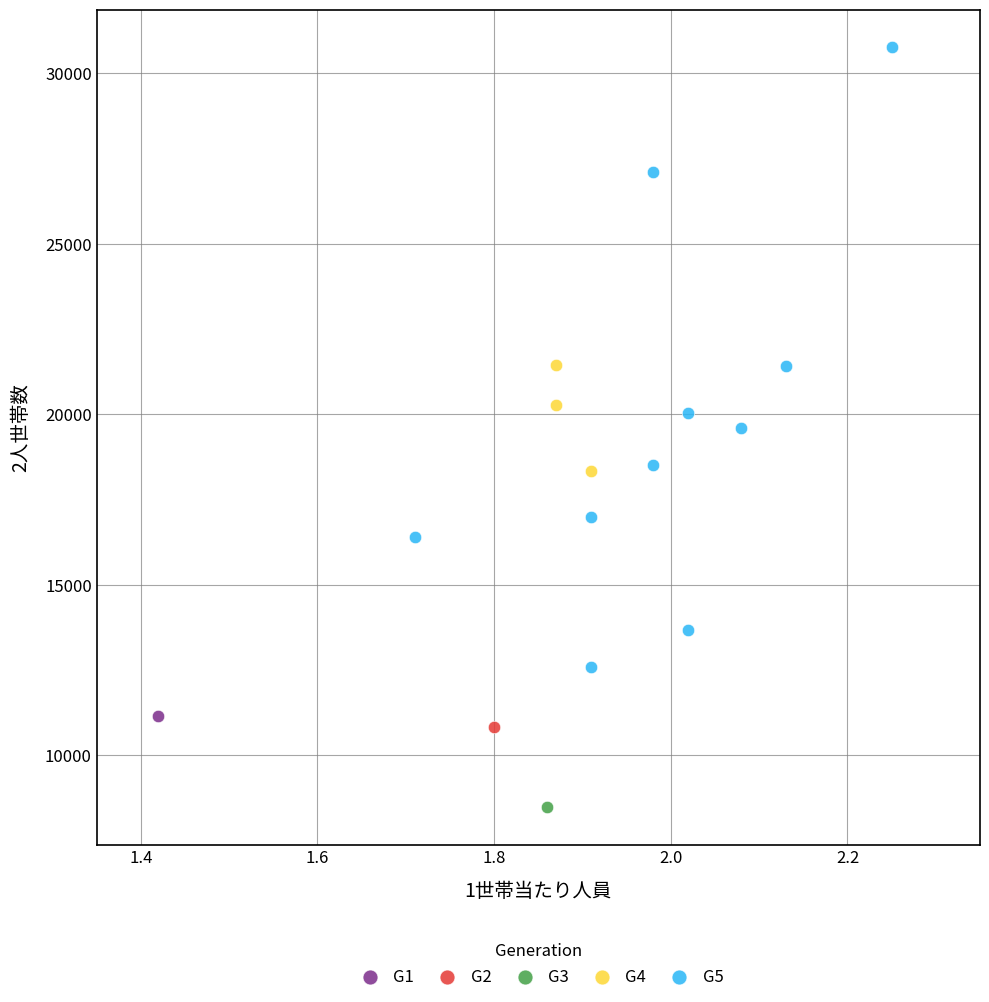

Which series contains the lowest Y value?

G3